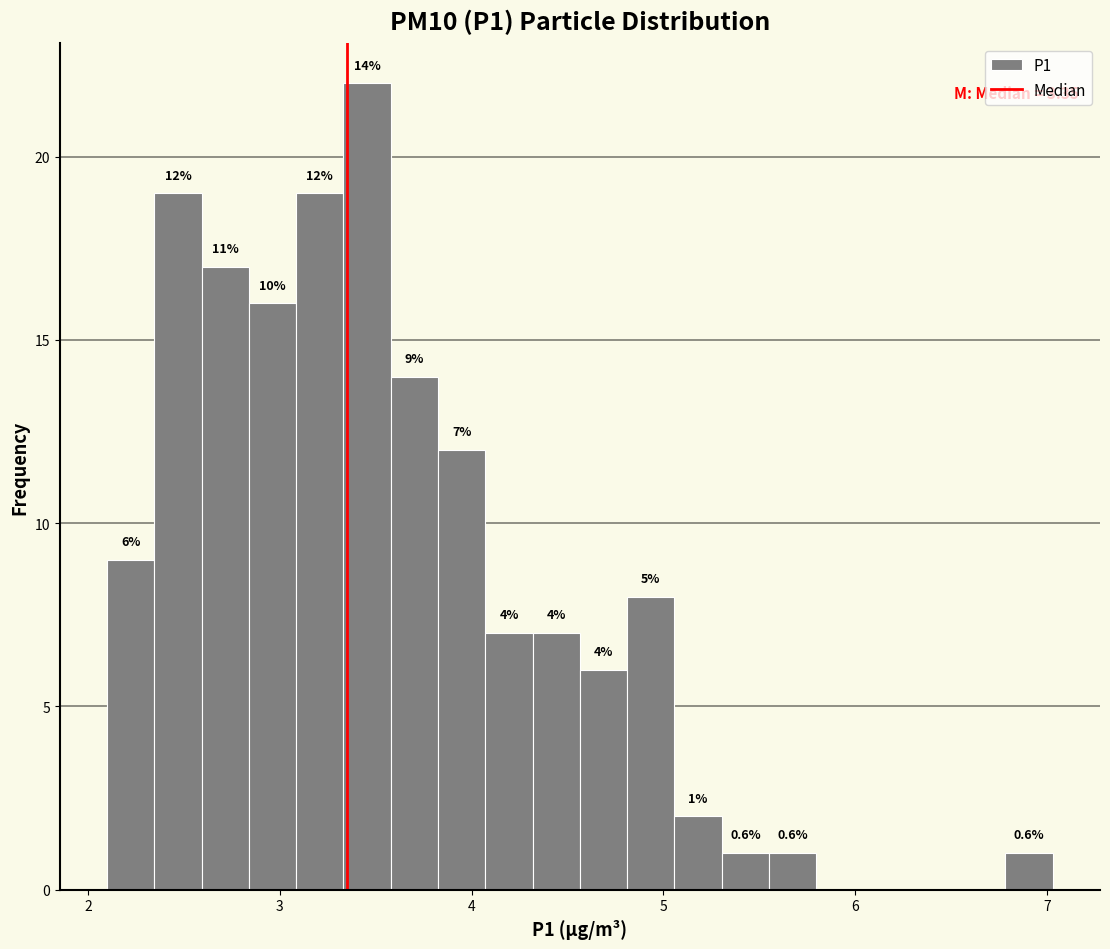

Around what value on the x-axis is the tallest bar? Give the approximate position of its centre, as read against the axis.

3.5